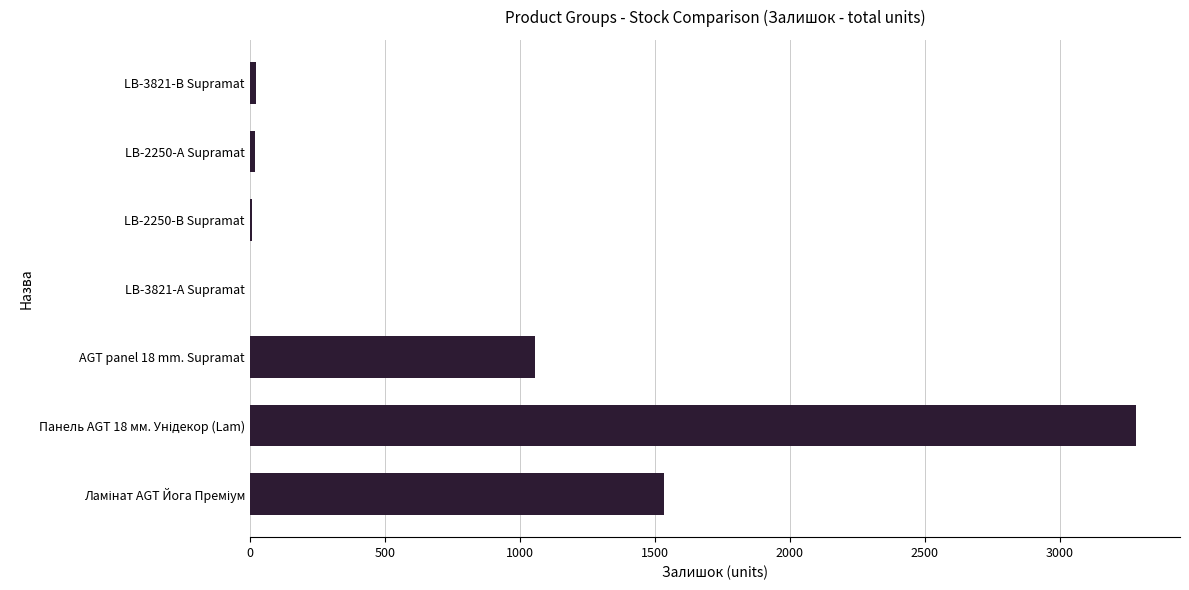

What is the greatest value displayed?

3282